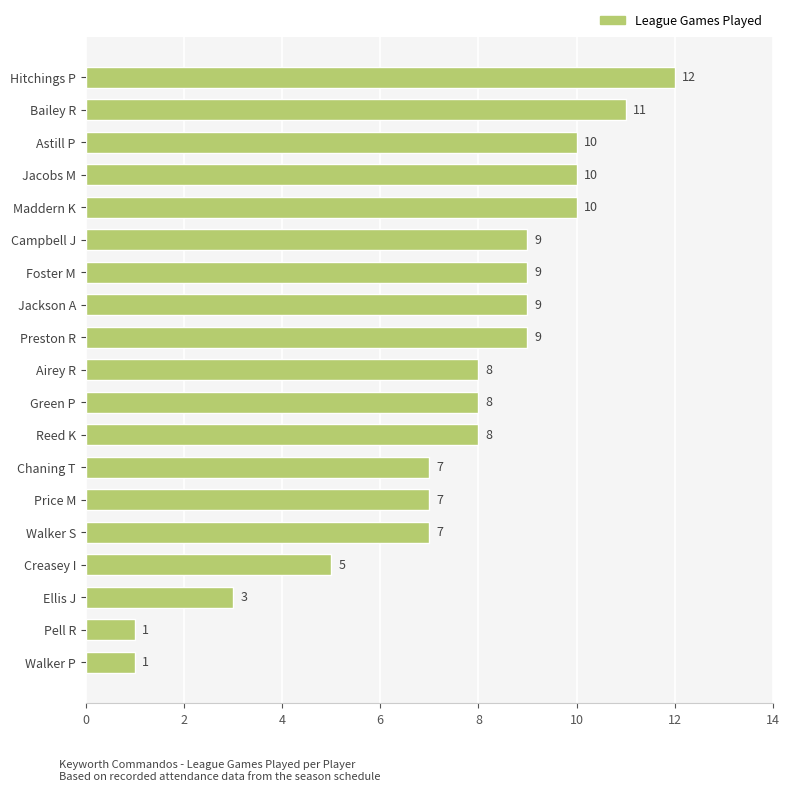

Reading top to bottom, extract all data points from this chart.

Hitchings P=12	Bailey R=11	Astill P=10	Jacobs M=10	Maddern K=10	Campbell J=9	Foster M=9	Jackson A=9	Preston R=9	Airey R=8	Green P=8	Reed K=8	Chaning T=7	Price M=7	Walker S=7	Creasey I=5	Ellis J=3	Pell R=1	Walker P=1